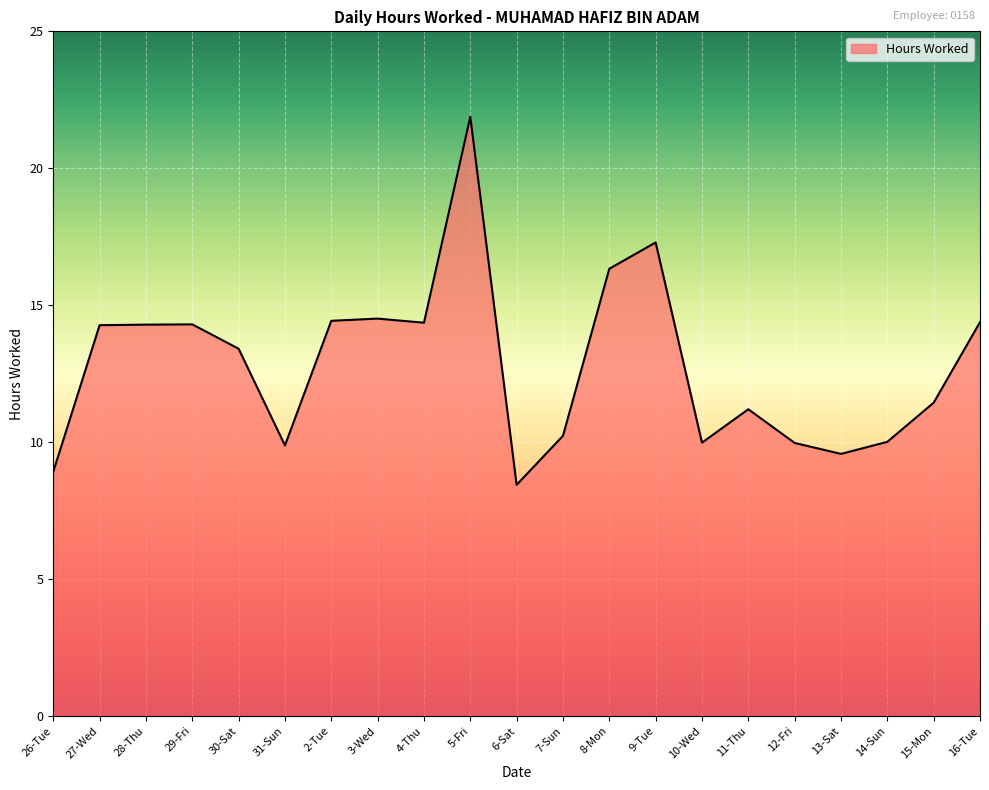

What is the change in value from 4-Thu to 13-Sat?

-4.8